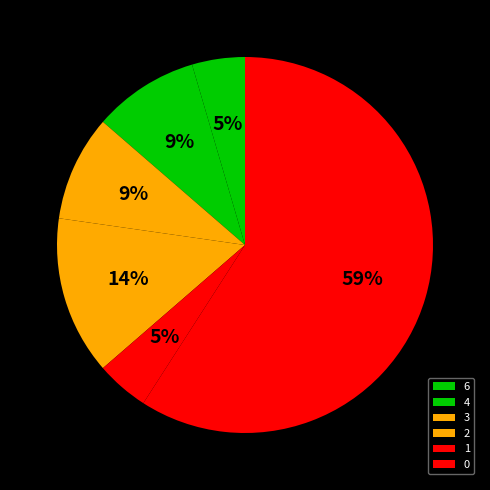

How many slices are in this pie chart?

6